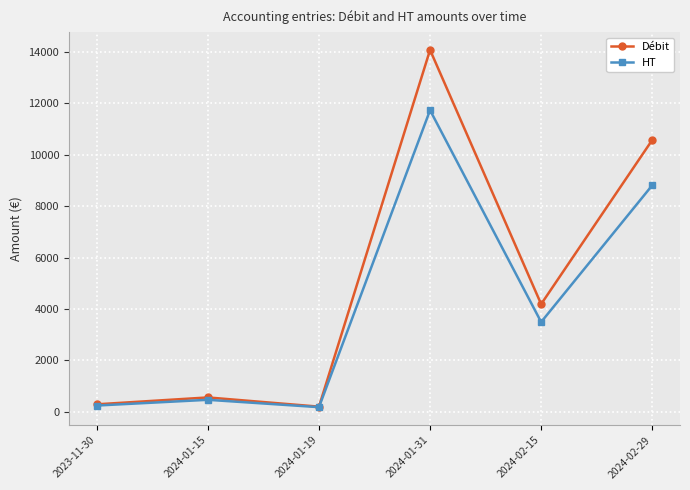

Which series has the largest range (max minus min)?

Débit